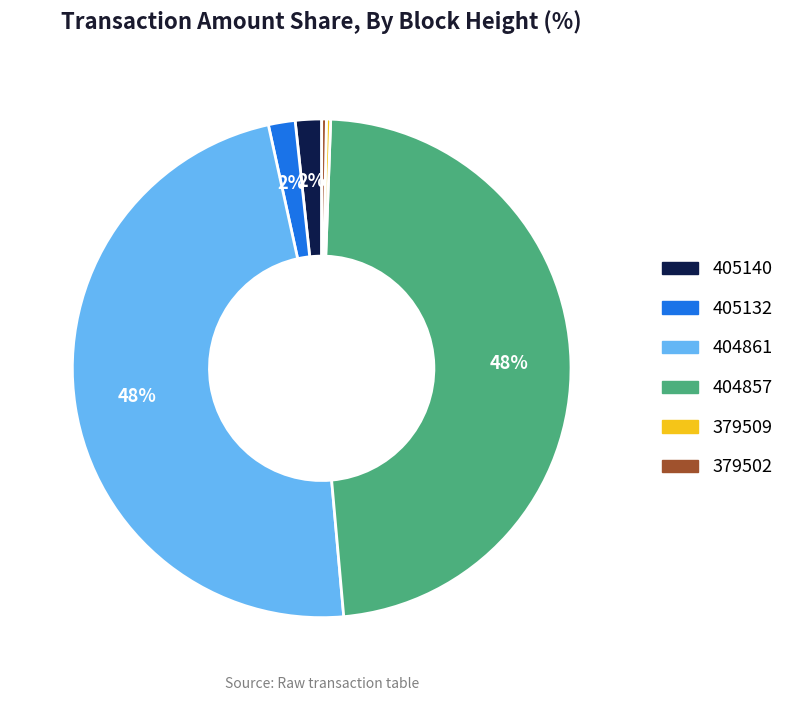

To the nearest percent, what is the average slice percentage?

17%